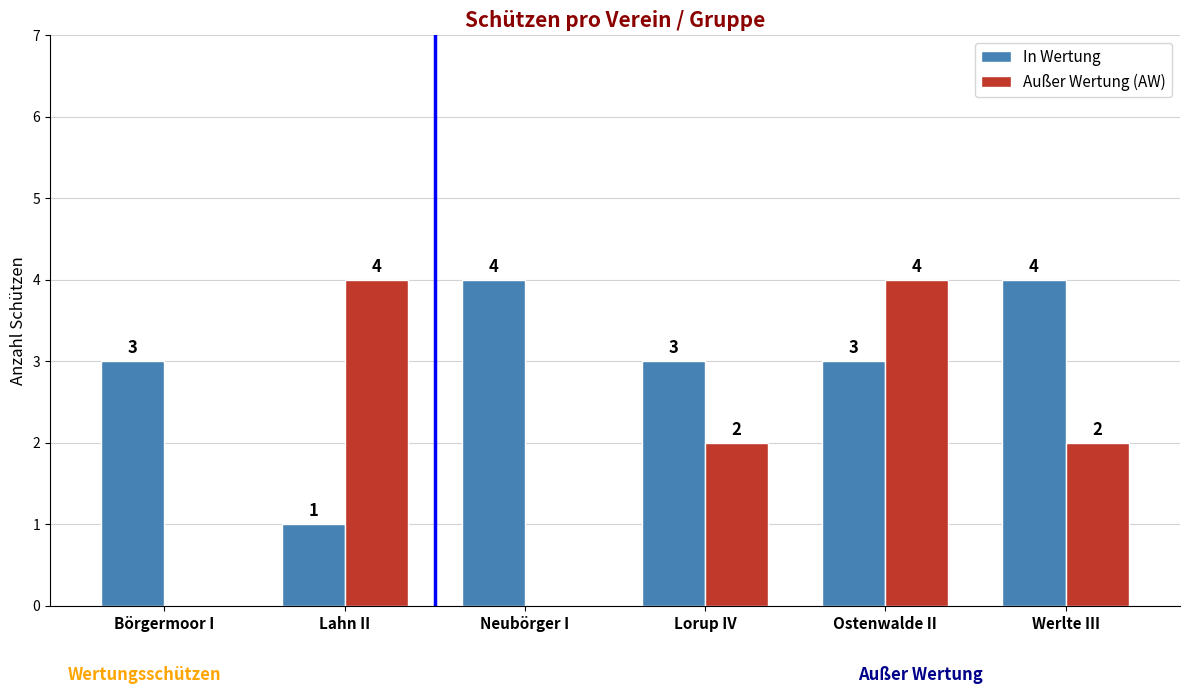

How many groups of bars are there?

6